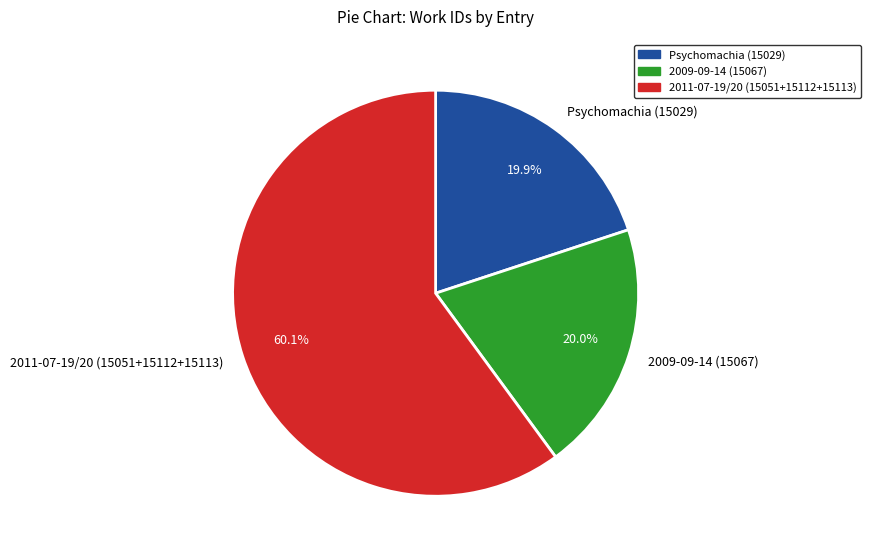

Count the number of slices in the pie.

3